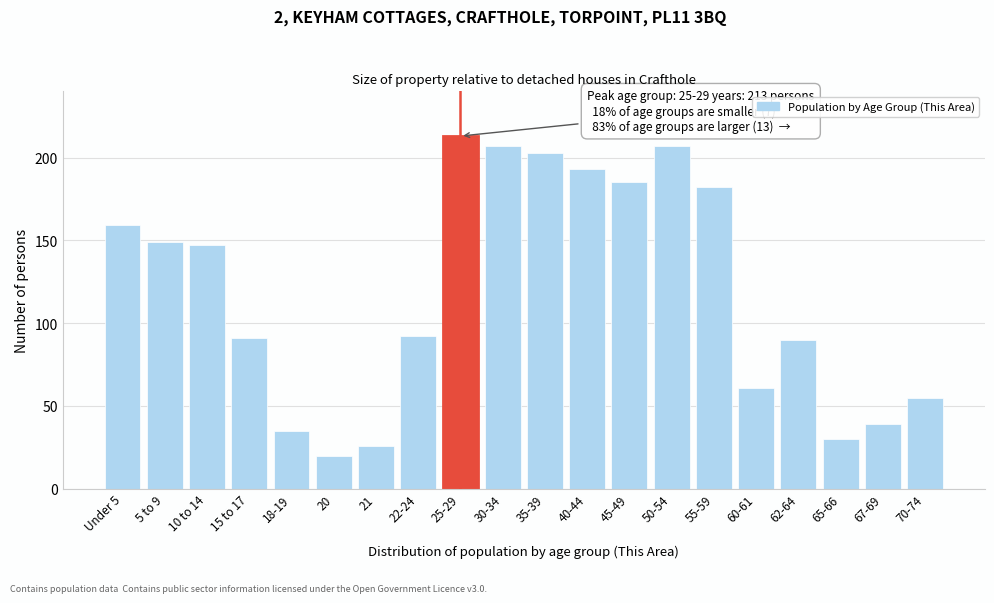

Reading right to left, what are all the values shown in this chart?

70-74=55	67-69=39	65-66=30	62-64=90	60-61=61	55-59=182	50-54=207	45-49=185	40-44=193	35-39=203	30-34=207	25-29=213	22-24=92	21=26	20=20	18-19=35	15 to 17=91	10 to 14=147	5 to 9=149	Under 5=159